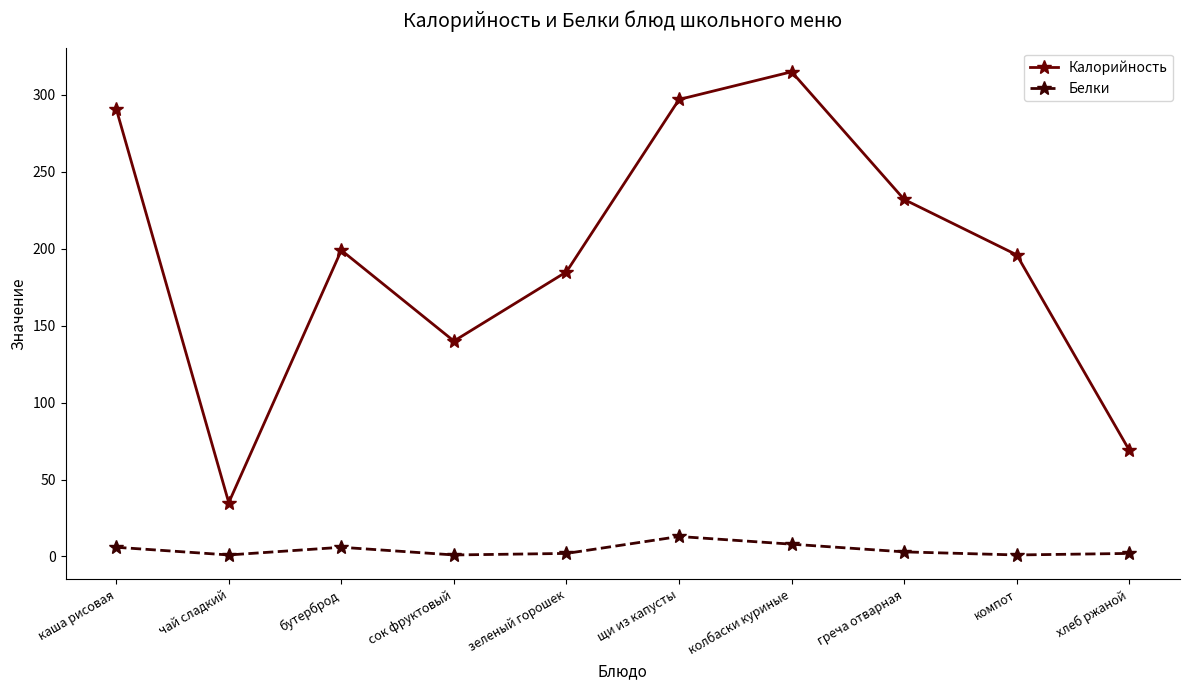

List the series in order of their peak value, lowest first.

Белки, Калорийность